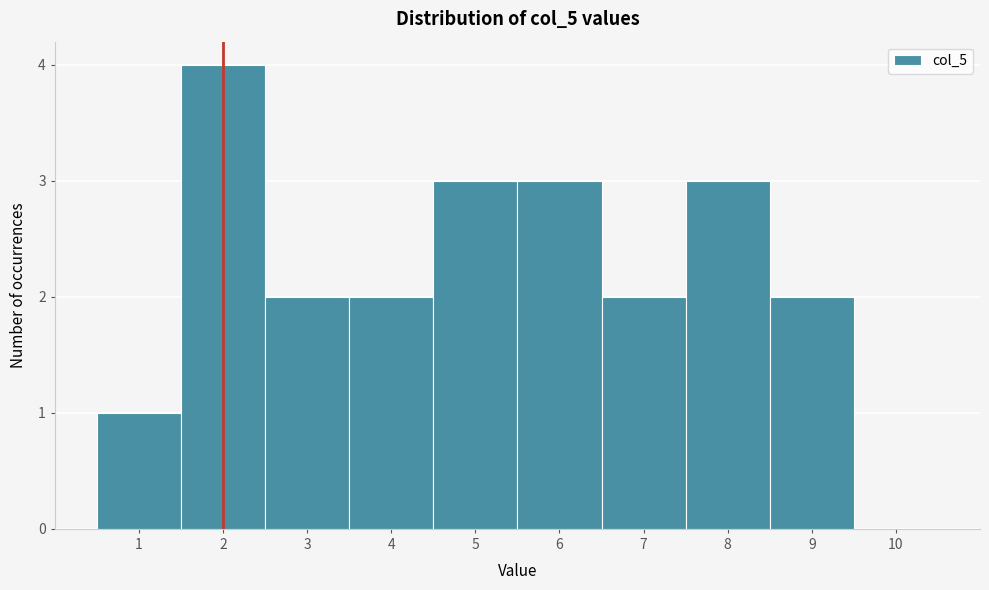

What is the height of the bar covering 1.5 to 2.5 on the x-axis? The values are not printed on the chart, so give them approximately, as read against the axis.

4